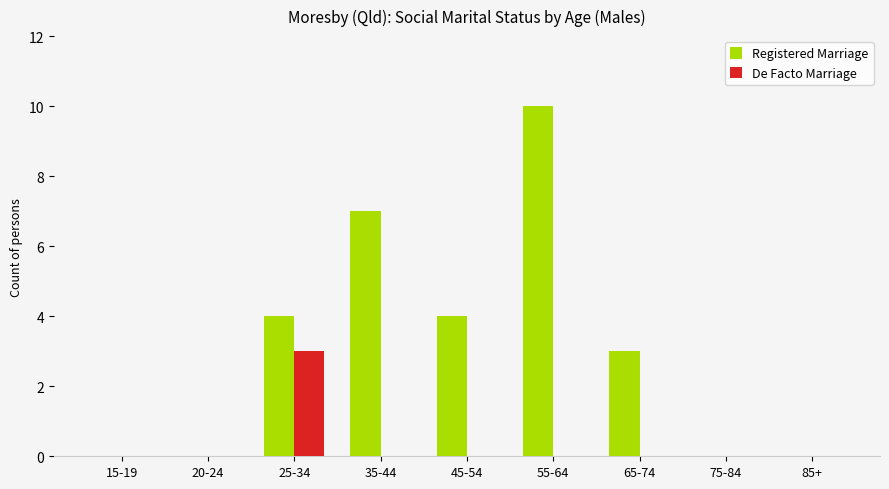

The value of Registered Marriage at 65-74 is 3. True or false?

True